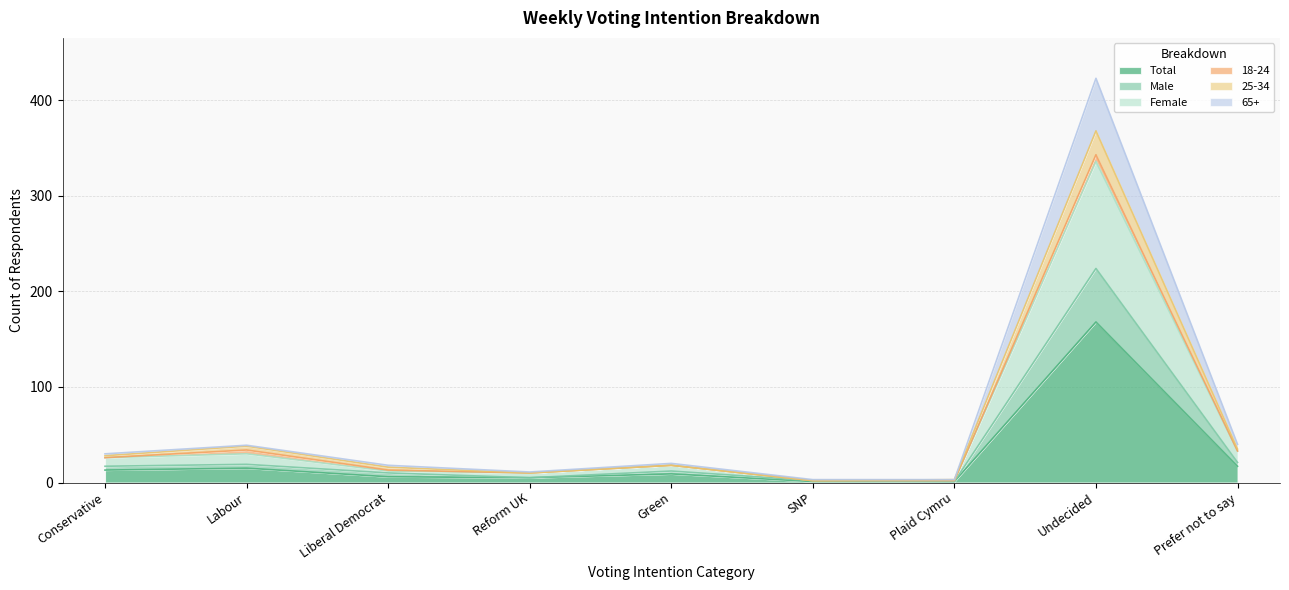

True or false: 25-34 has a value of 651 at Undecided.

False